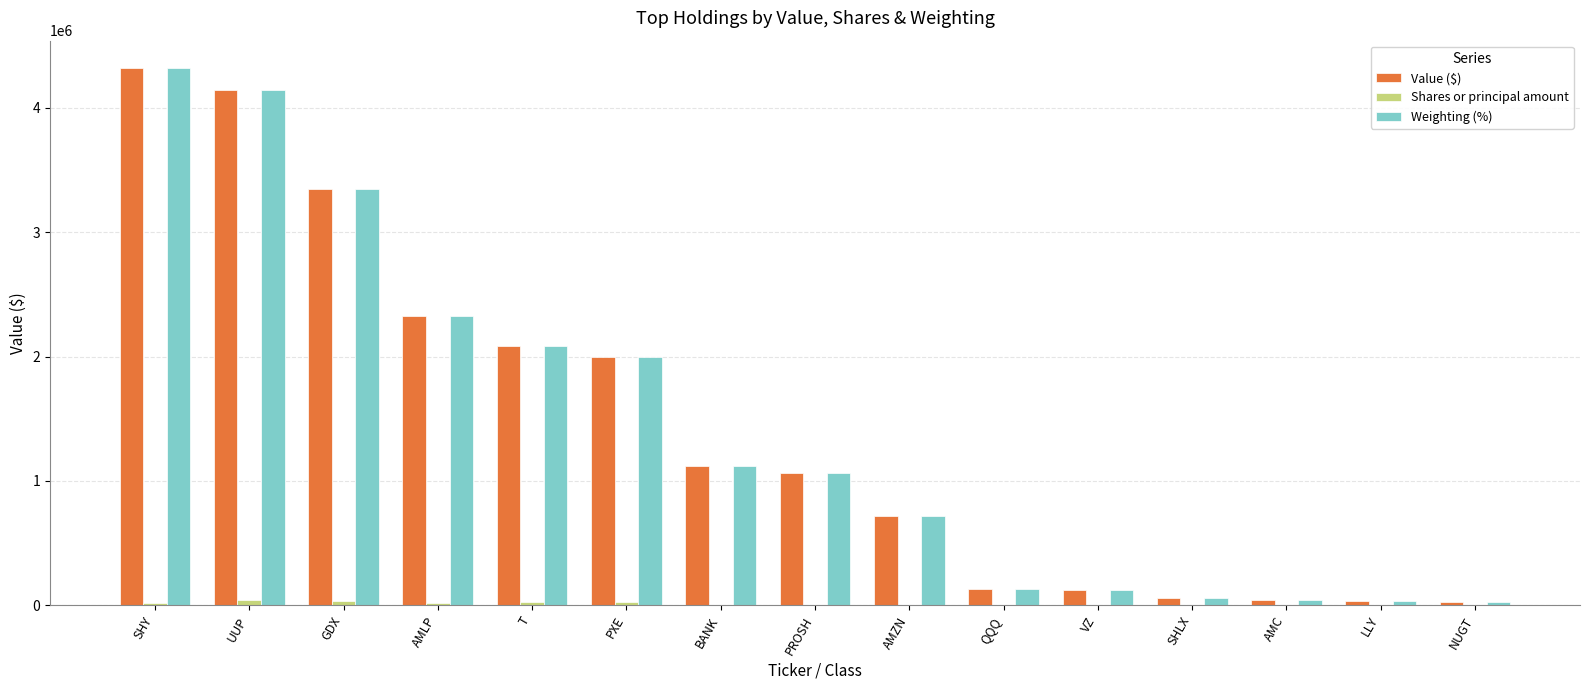

Count the number of categories in the chart.

15